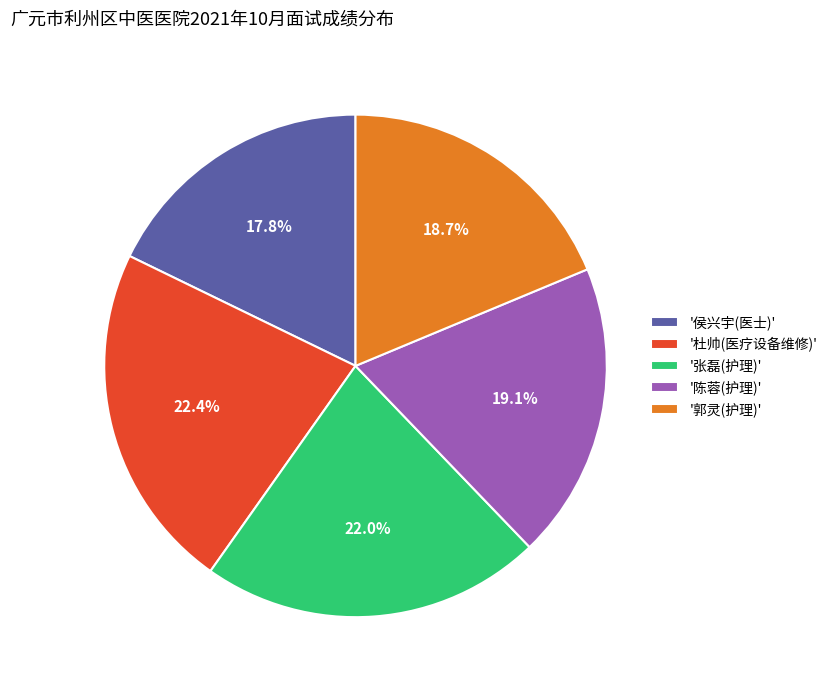

Which category has the smallest portion of the pie?

'侯兴宇(医士)'